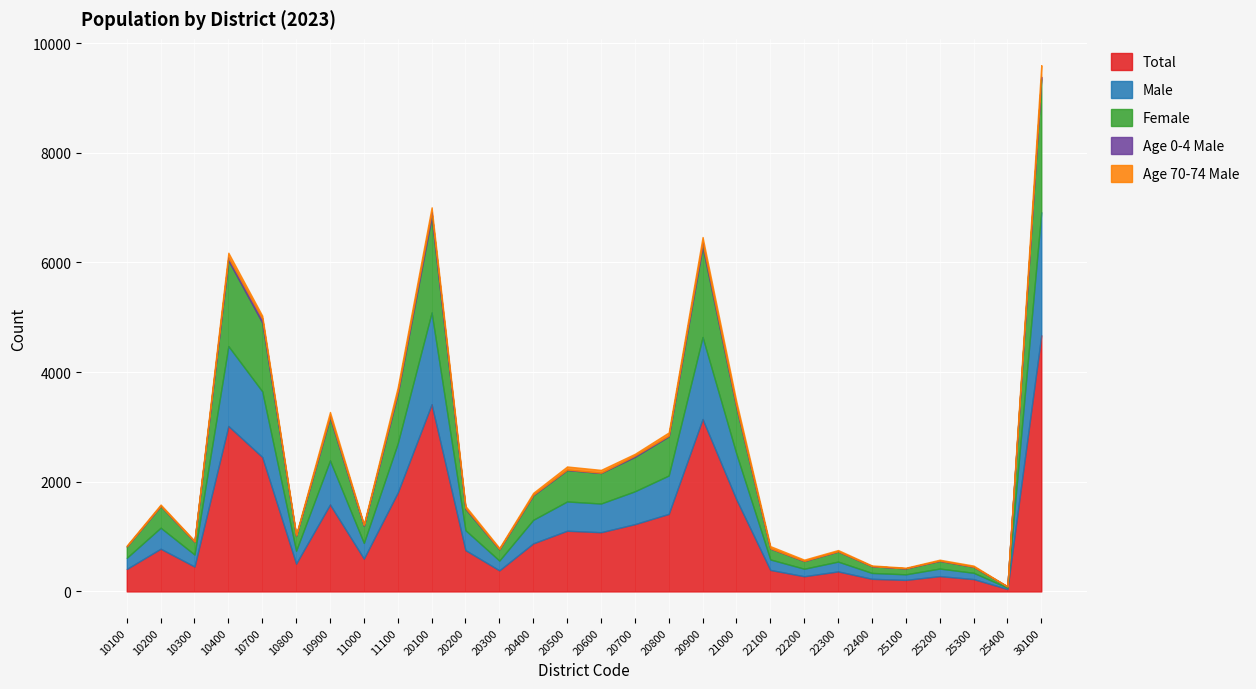

At how many categories does at least one series exceed 2870?

4